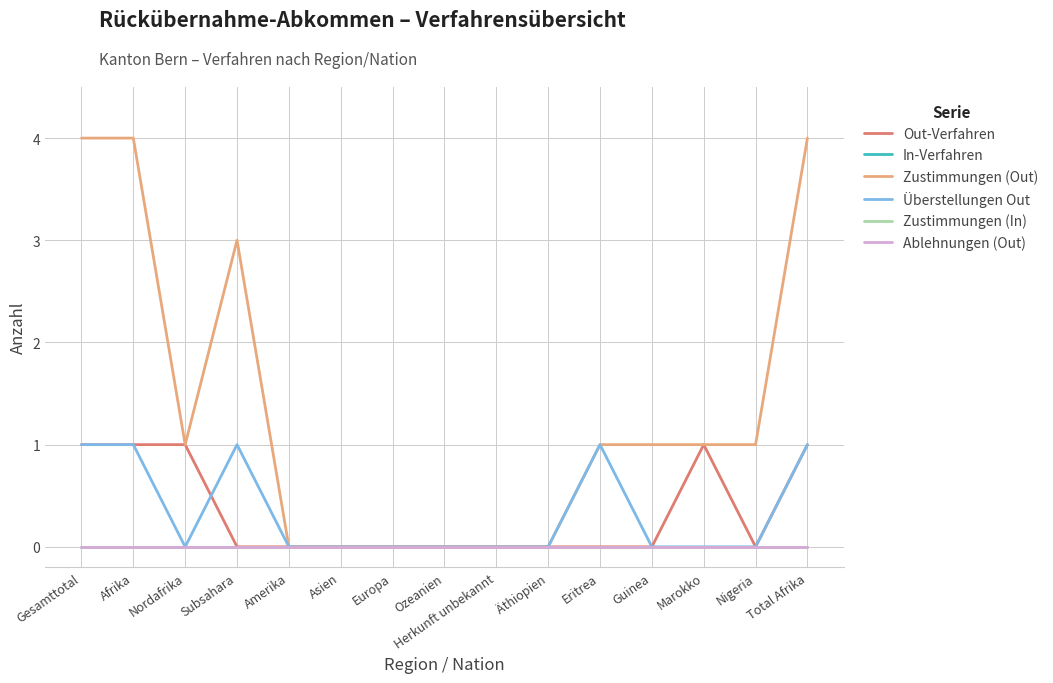

What is the label of the 4th point from the right?

Guinea